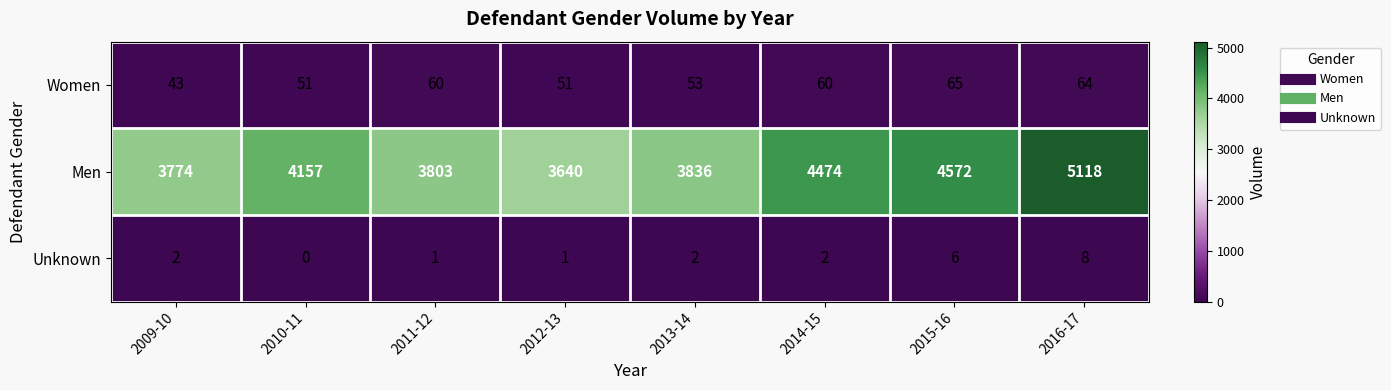

At 2014-15, list the series in order from smallest to largest.

Unknown, Women, Men